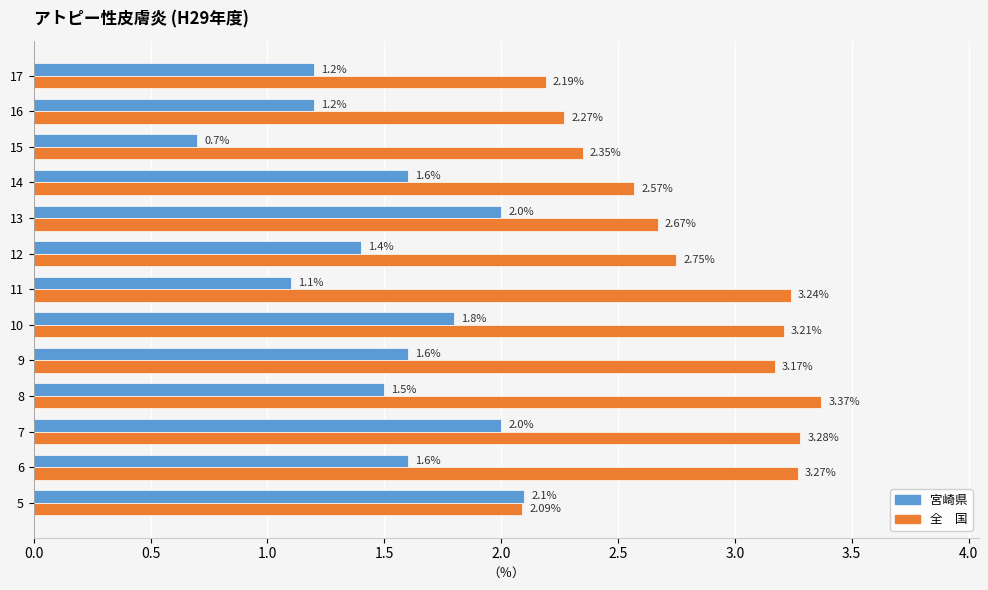

At which category is the sum across all series the highest?

7